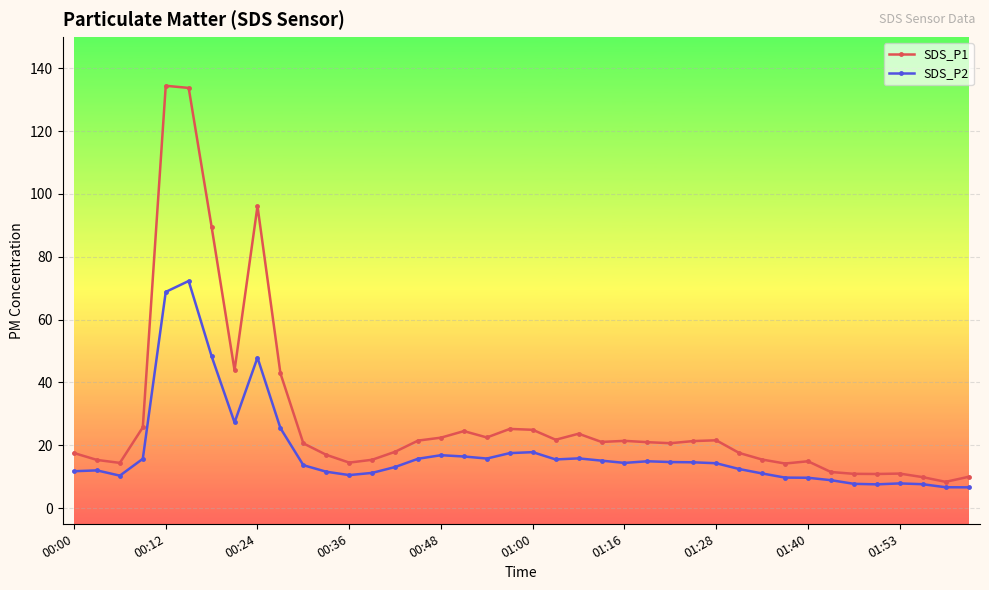

List the series in order of their peak value, lowest first.

SDS_P2, SDS_P1